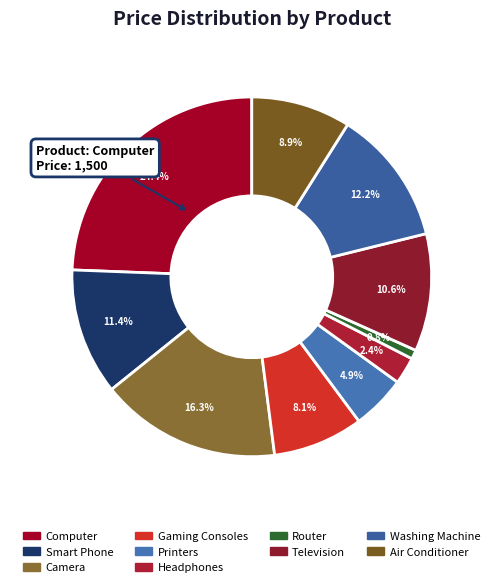

What is the smallest slice in the pie chart?

Router